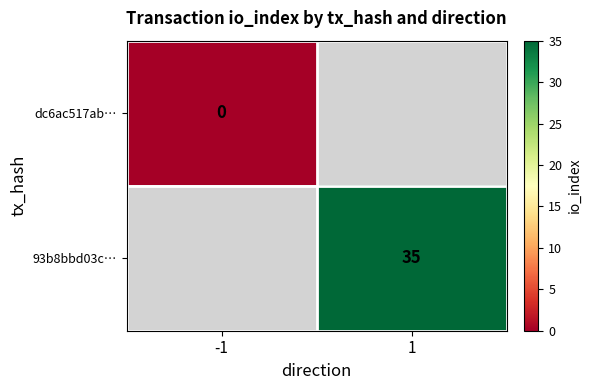

Which label corresponds to the largest value in the chart?

1